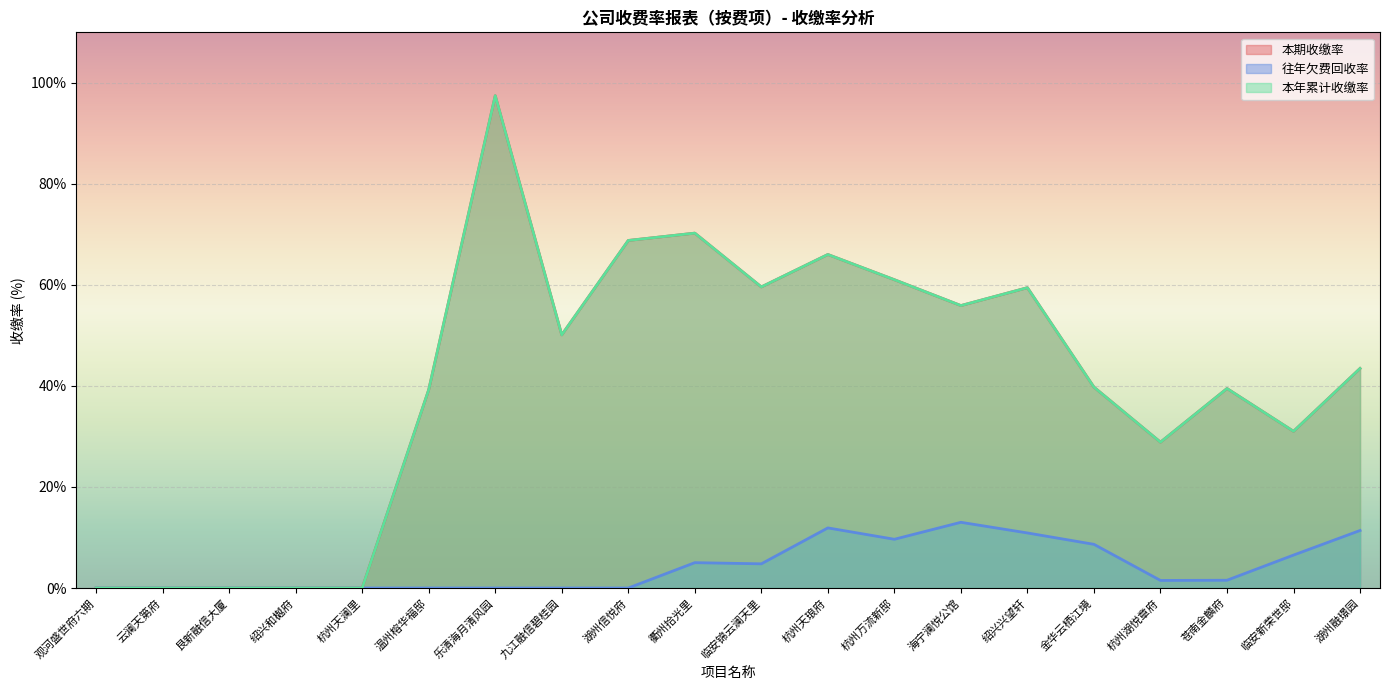

Which label corresponds to the smallest value in the chart?

观河盛世府六期